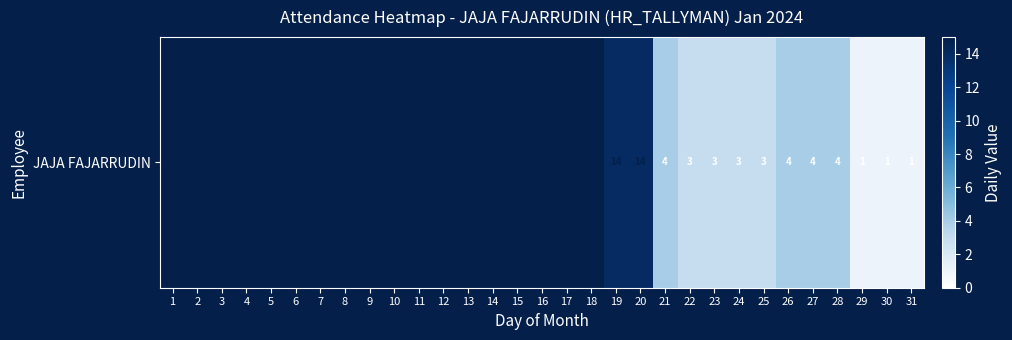

Which label corresponds to the smallest value in the chart?

29